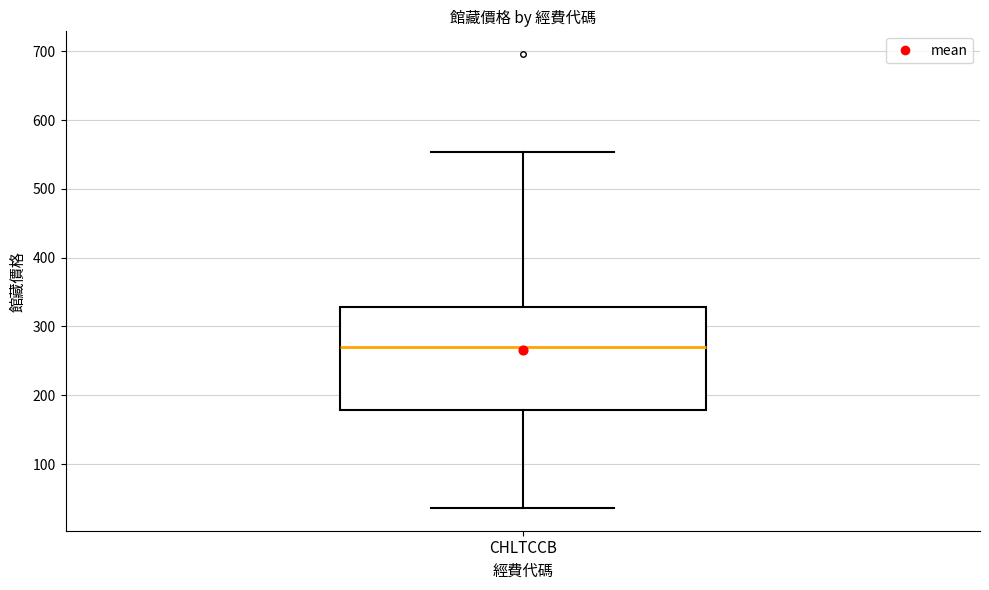

Transcribe this box plot: give where the median line is, the range the box spans, and where the two whiskers end, as read against the y-axis. The values are not printed on the chart, so give them approximately, as read against the axis.

median 270, box 180 to 330, whiskers 40 to 550